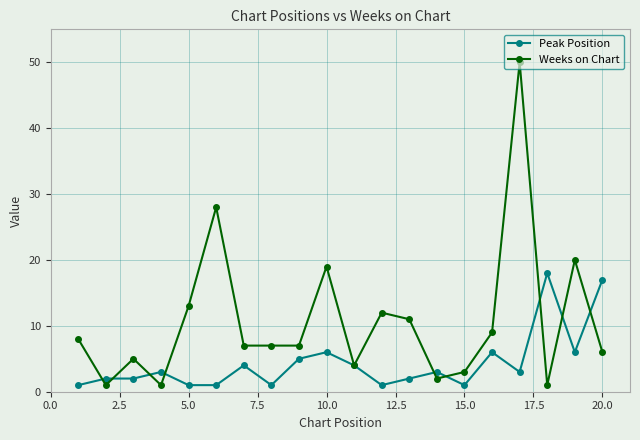

What is the sum of all Weeks on Chart values?

214